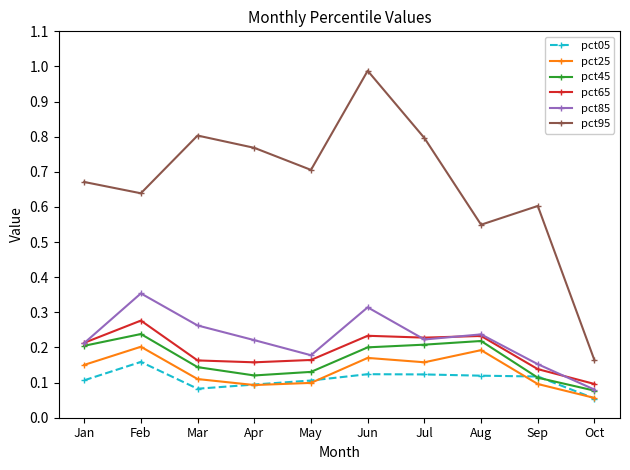

True or false: pct85 and pct25 cross at least once.

False